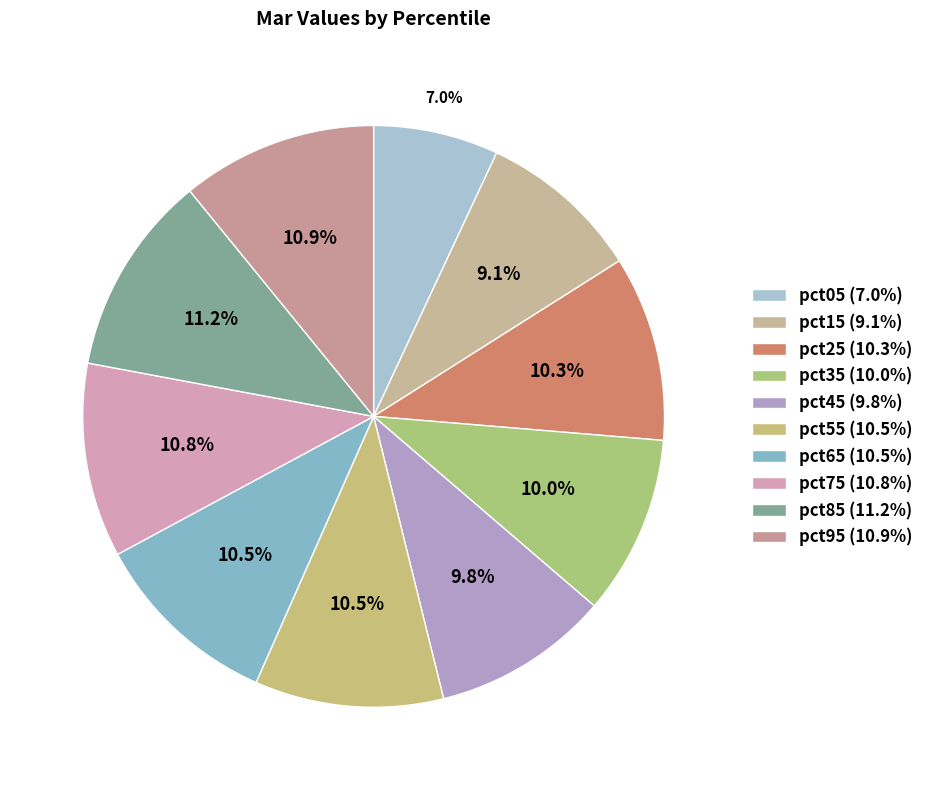

How many segments does this pie chart have?

10